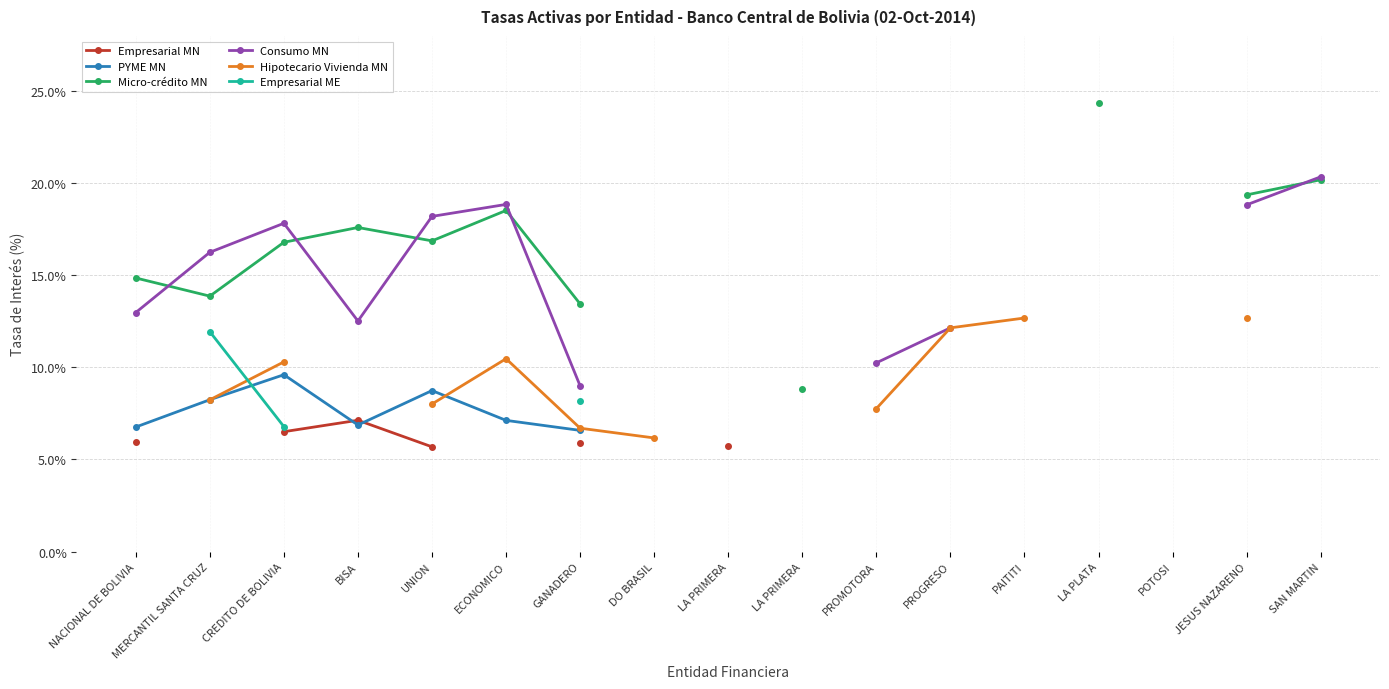

What is the approximate value of Micro-crédito MN at LA PRIMERA?

8.8